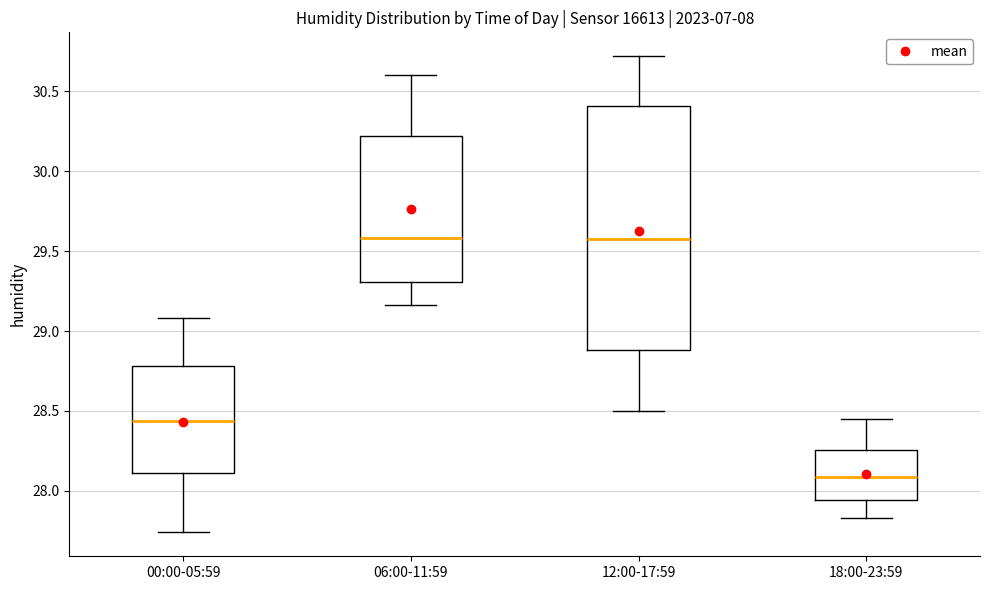

Reading left to right, read every box against the y-axis: the position of its median line, the range the box covers, and the ends of its whiskers. The values are not printed on the chart, so give them approximately, as read against the axis.

00:00-05:59: median 28.45, box 28.10 to 28.80, whiskers 27.75 to 29.10
06:00-11:59: median 29.60, box 29.30 to 30.20, whiskers 29.15 to 30.60
12:00-17:59: median 29.60, box 28.90 to 30.40, whiskers 28.50 to 30.70
18:00-23:59: median 28.10, box 27.95 to 28.25, whiskers 27.85 to 28.45